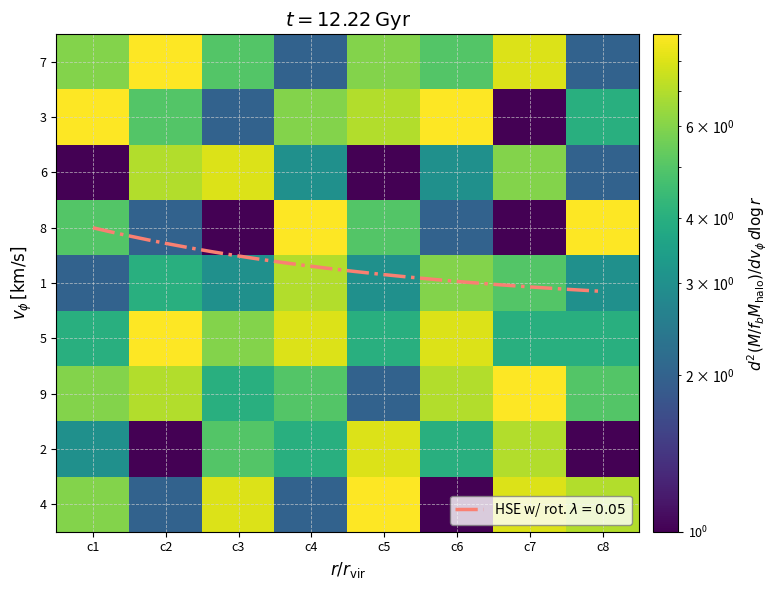

What is the sum of the 8 values at c2 and c3?

3